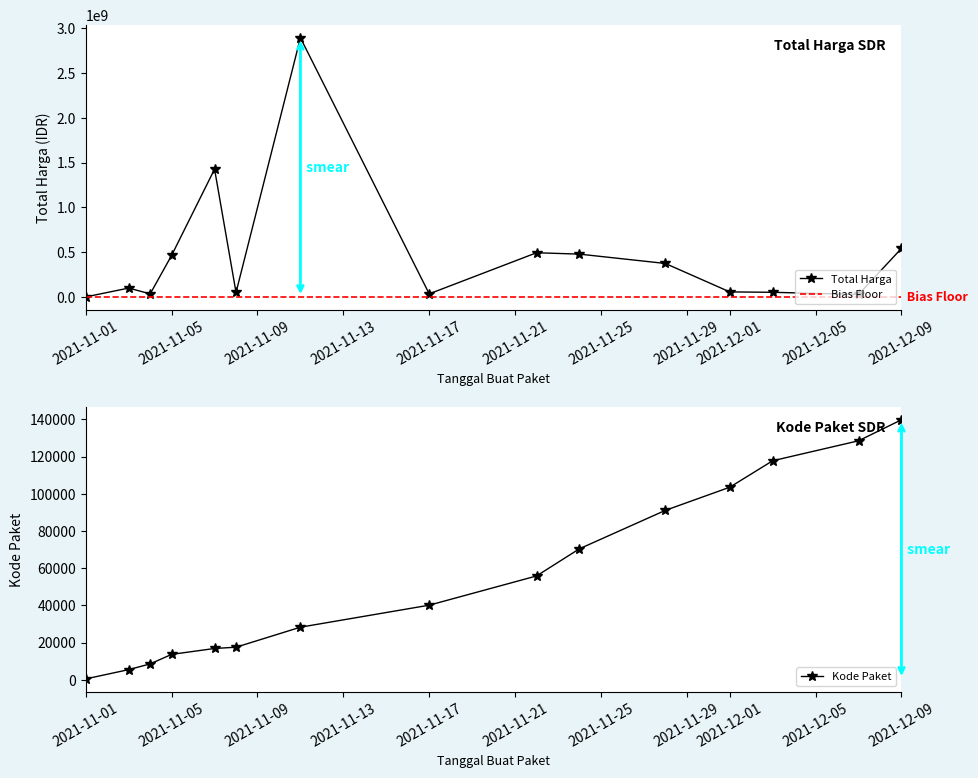

How many values in the Total Harga series are below 98772570?

7